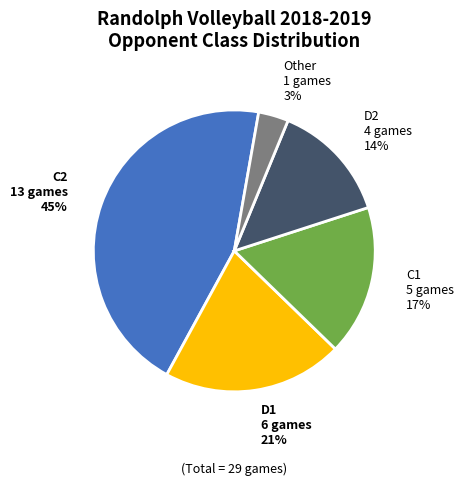

Is Other the majority of the pie?

No